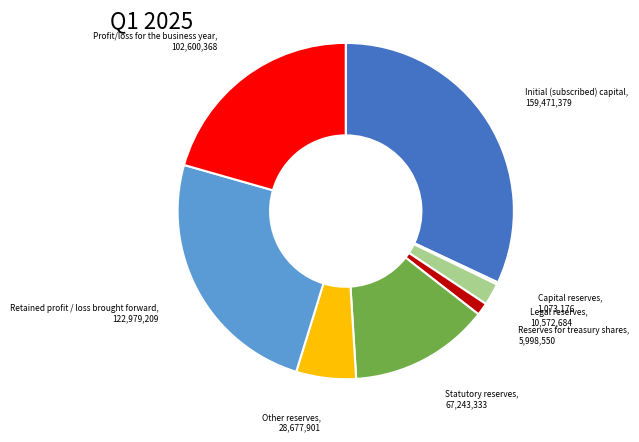

Is there a majority slice in this chart?

No